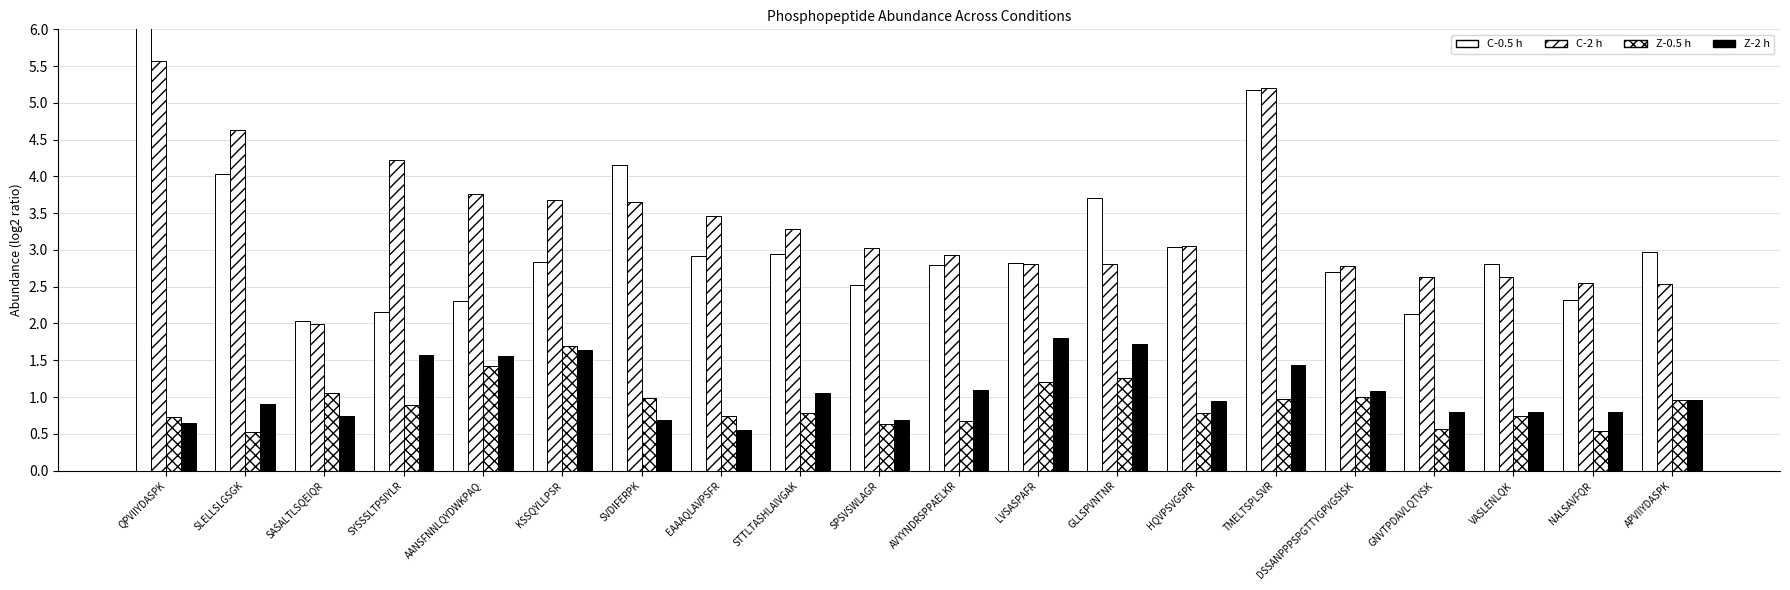

What is the approximate value of Z-0.5 h at GLLSPVNTNR?

1.3